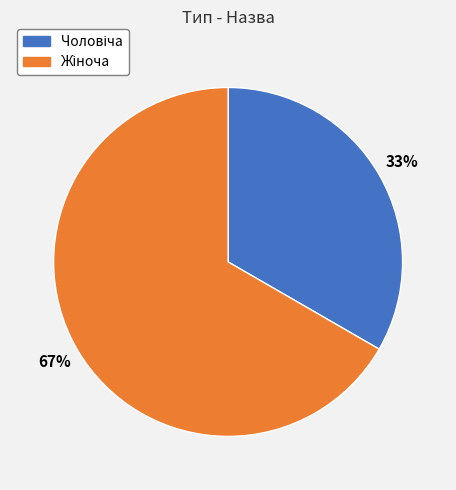

Is there a majority slice in this chart?

Yes